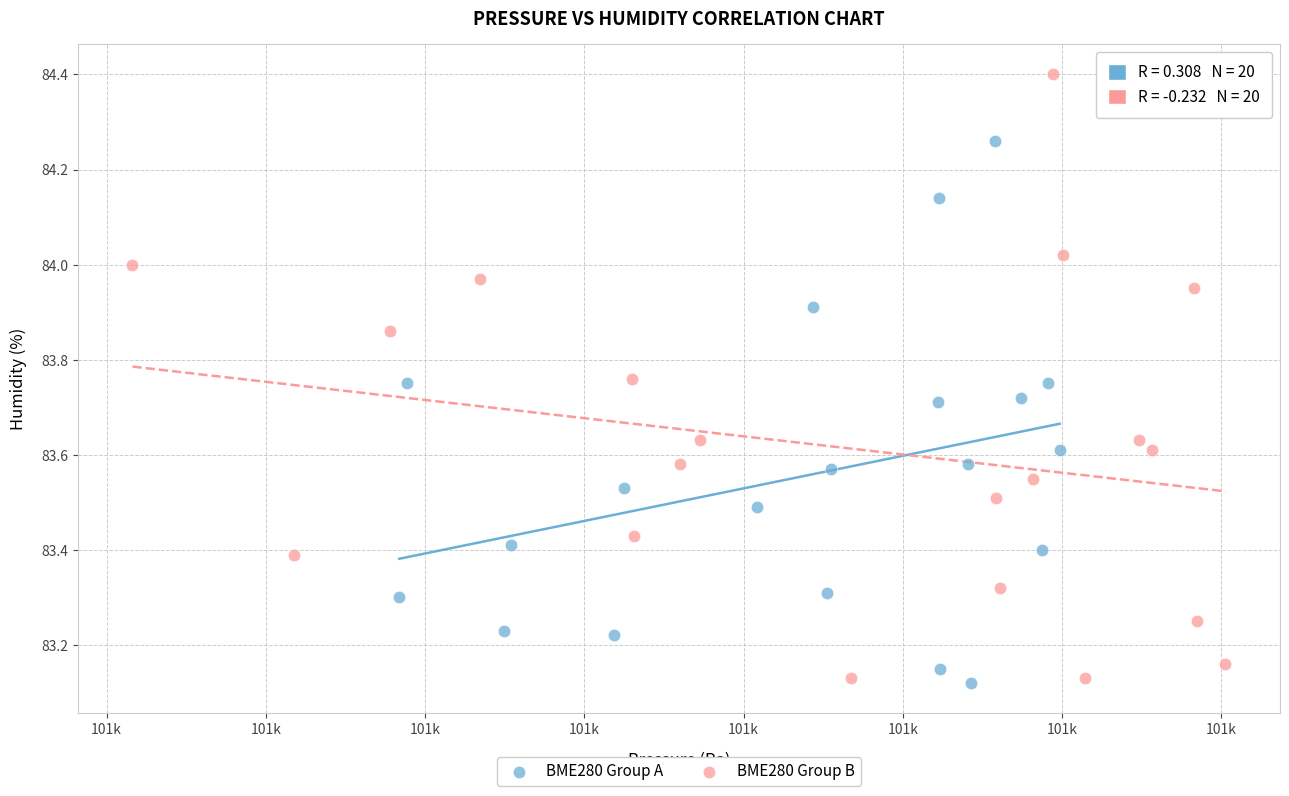

Which series has the widest spread of Y values?

BME280 Group B